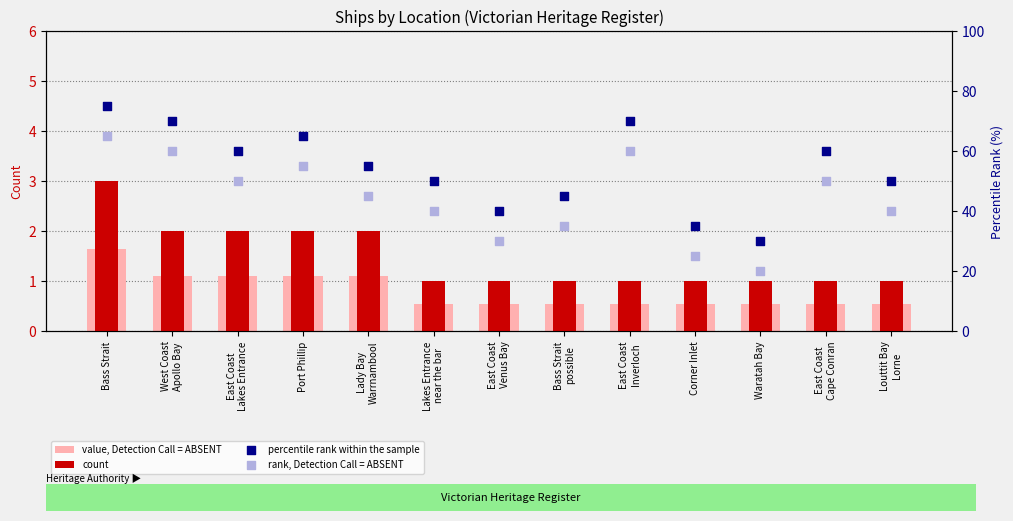

Which series has the largest Y range (max minus min)?

percentile rank within the sample